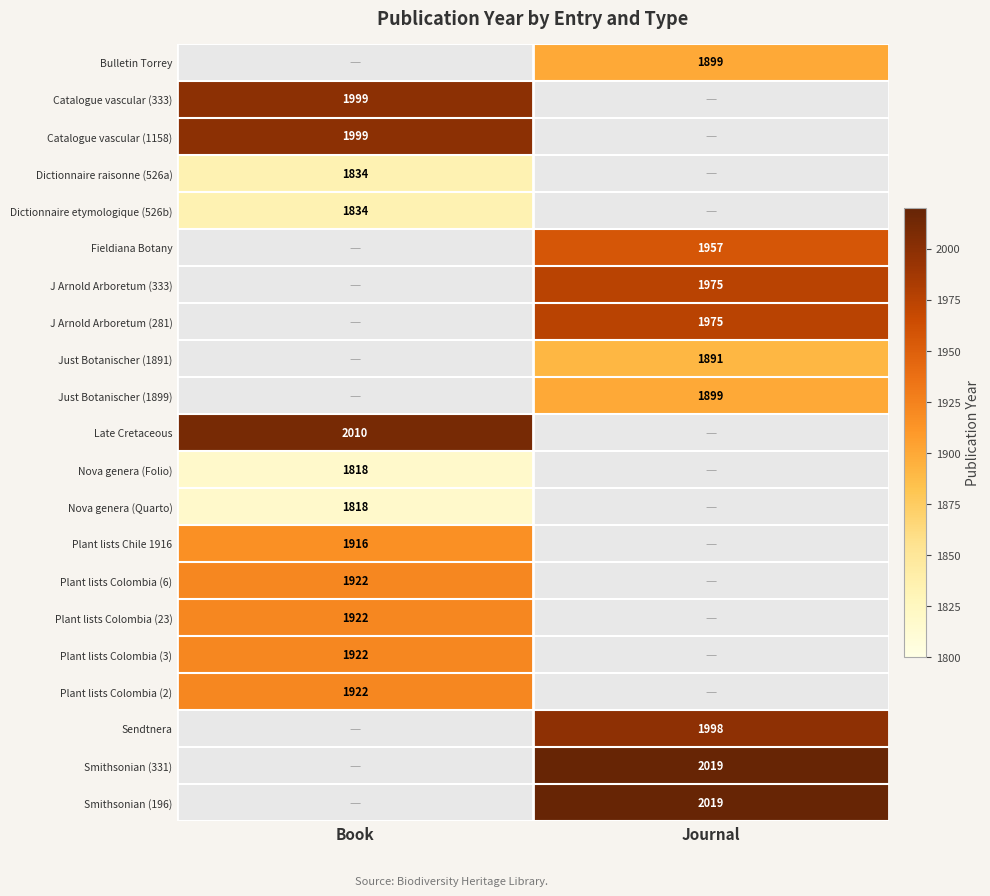

What is the difference between the highest and lowest values at Journal?

128.0